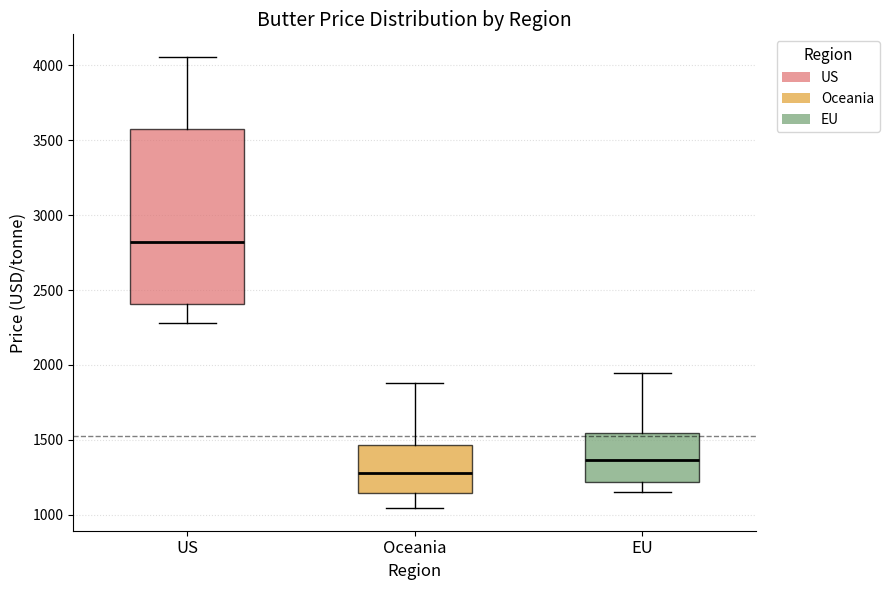

Where does the median line of the box for Oceania sit on the y-axis? The values are not printed on the chart, so give them approximately, as read against the axis.

1300